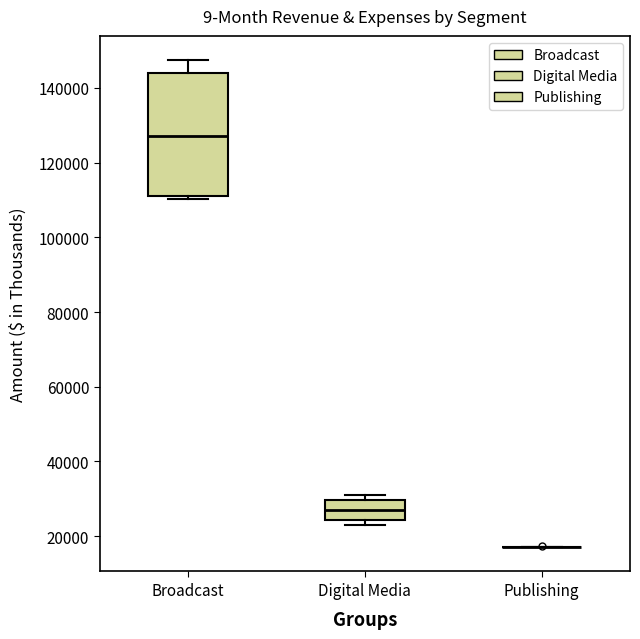

Which box is the tallest, from its lower edge to its upper edge?

Broadcast